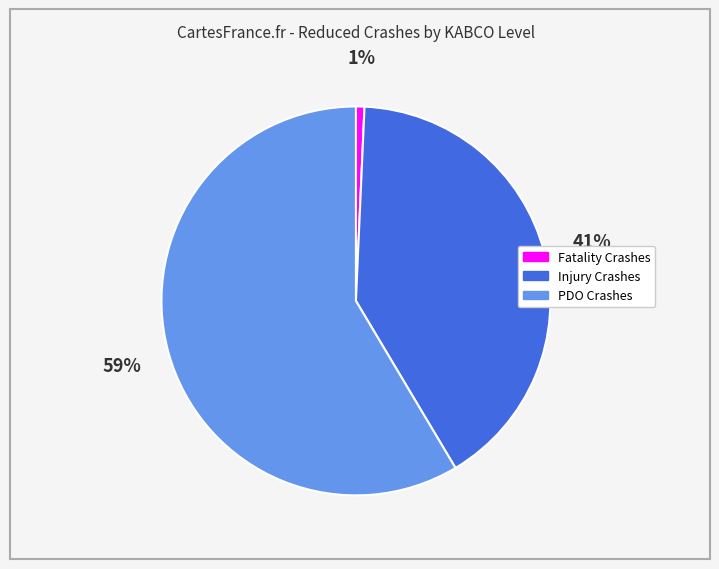

Combined, do Injury Crashes and Fatality Crashes account for over 50%?

No